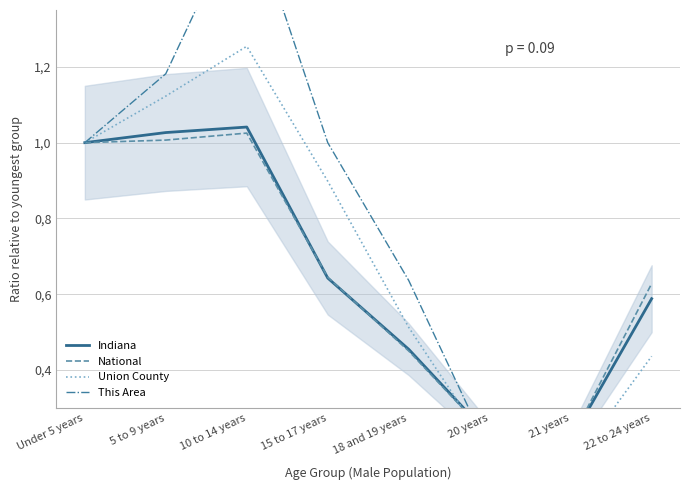

The value of This Area at 15 to 17 years is 1.0. True or false?

True